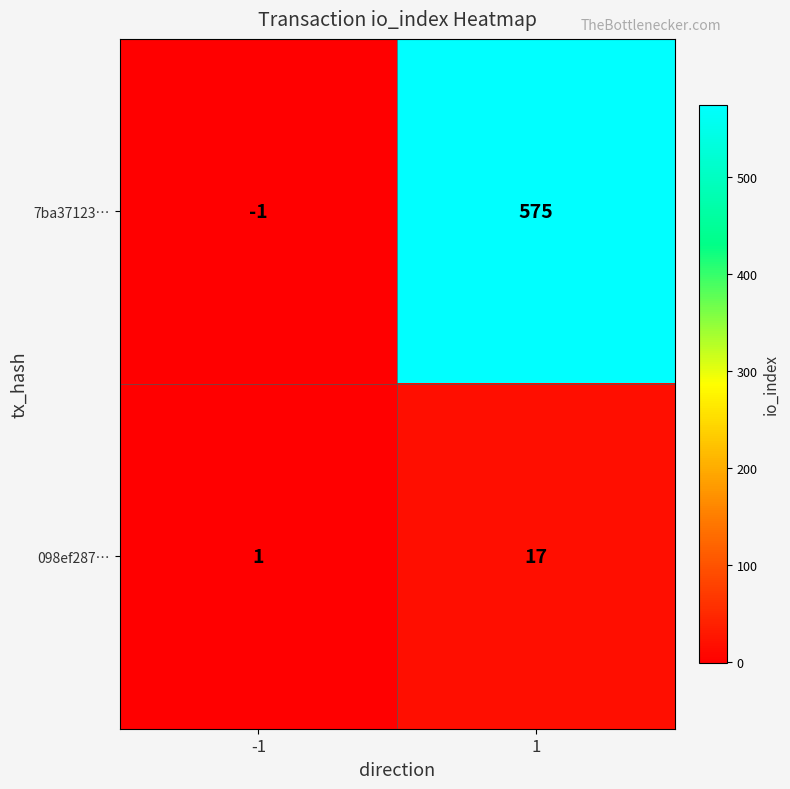

The 098ef287… series shows 0 at -1. True or false?

False